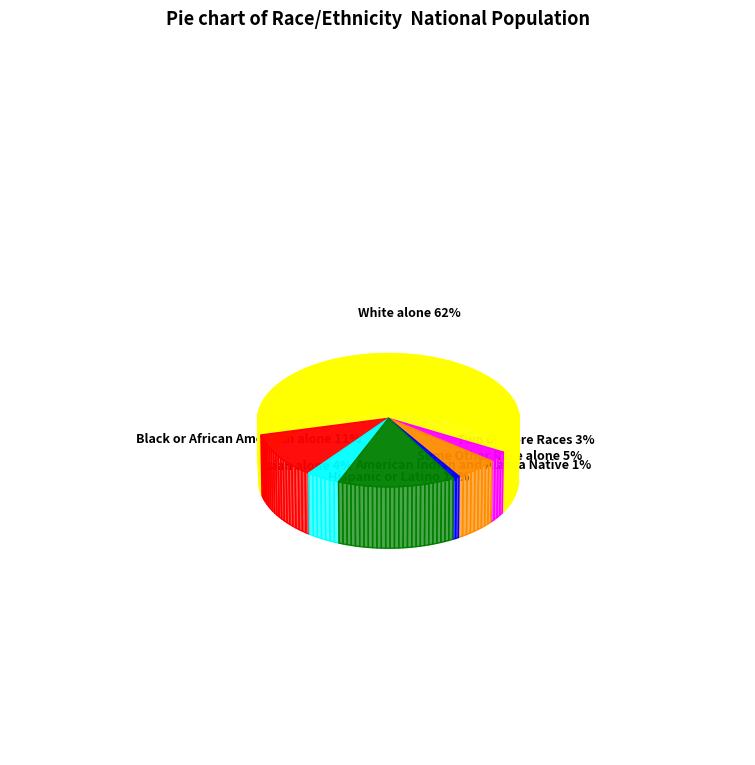

What percentage do Black or African American alone and White alone together represent?

73.2%